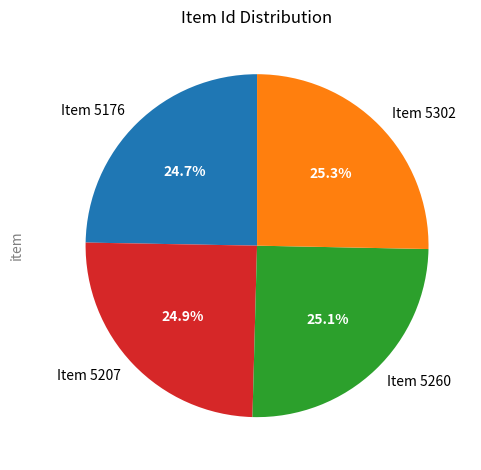

Does any single category account for the majority?

No